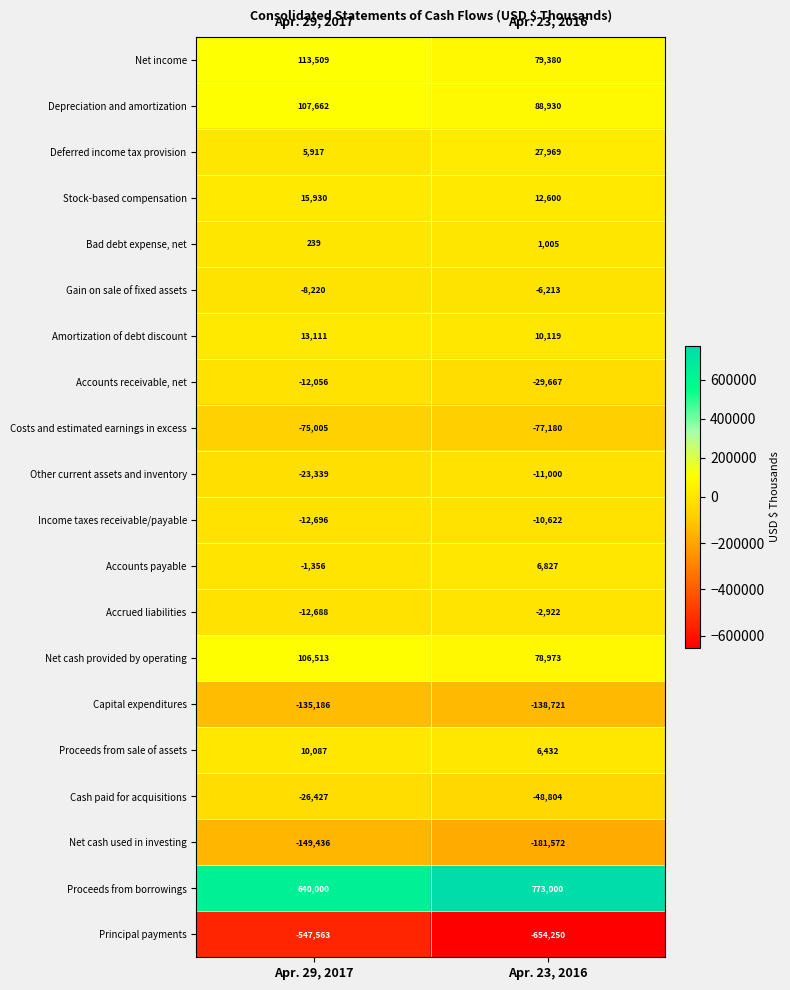

At which label does Amortization of debt discount reach its minimum?

Apr. 23, 2016